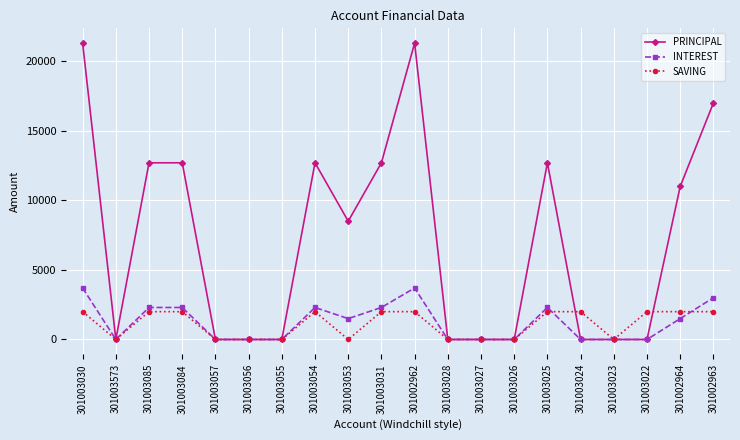

Which series ends up on top after the final intersection of SAVING and INTEREST?

INTEREST